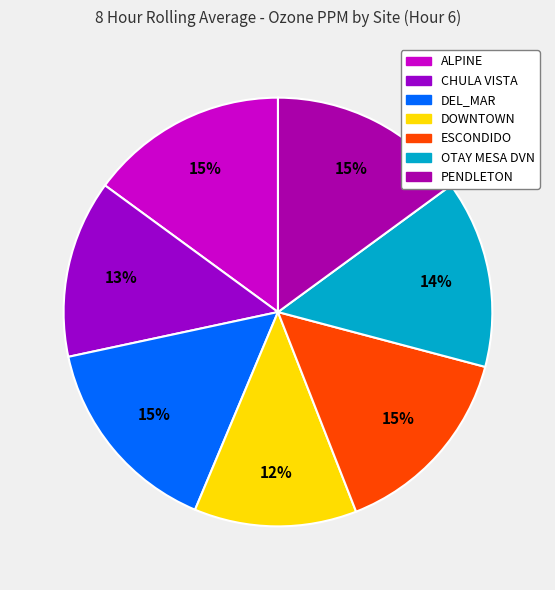

To the nearest percent, what is the combined percentage of CHULA VISTA and PENDLETON?

28%